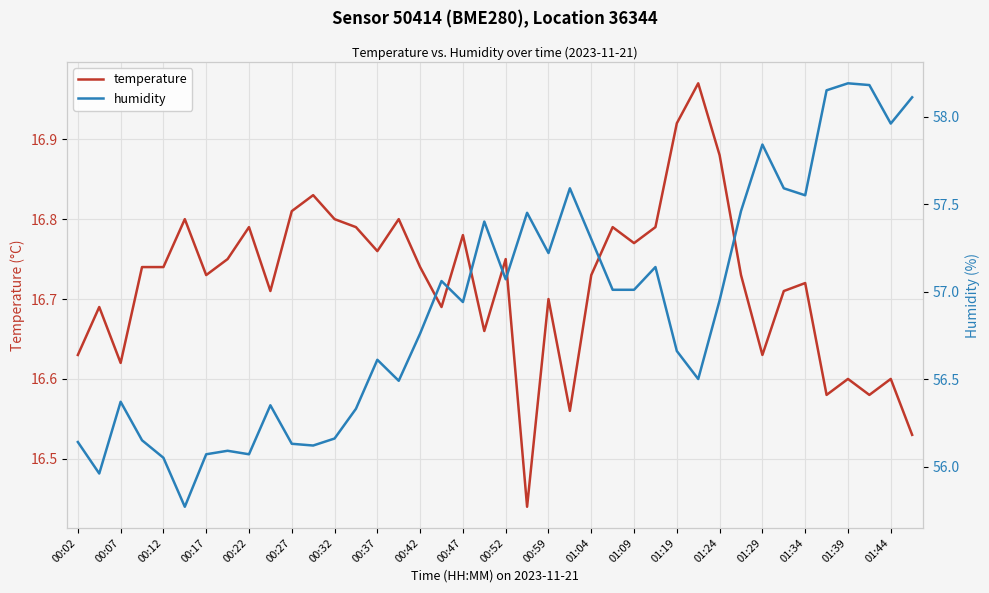

The value of temperature at 00:52 is 27.7. True or false?

False